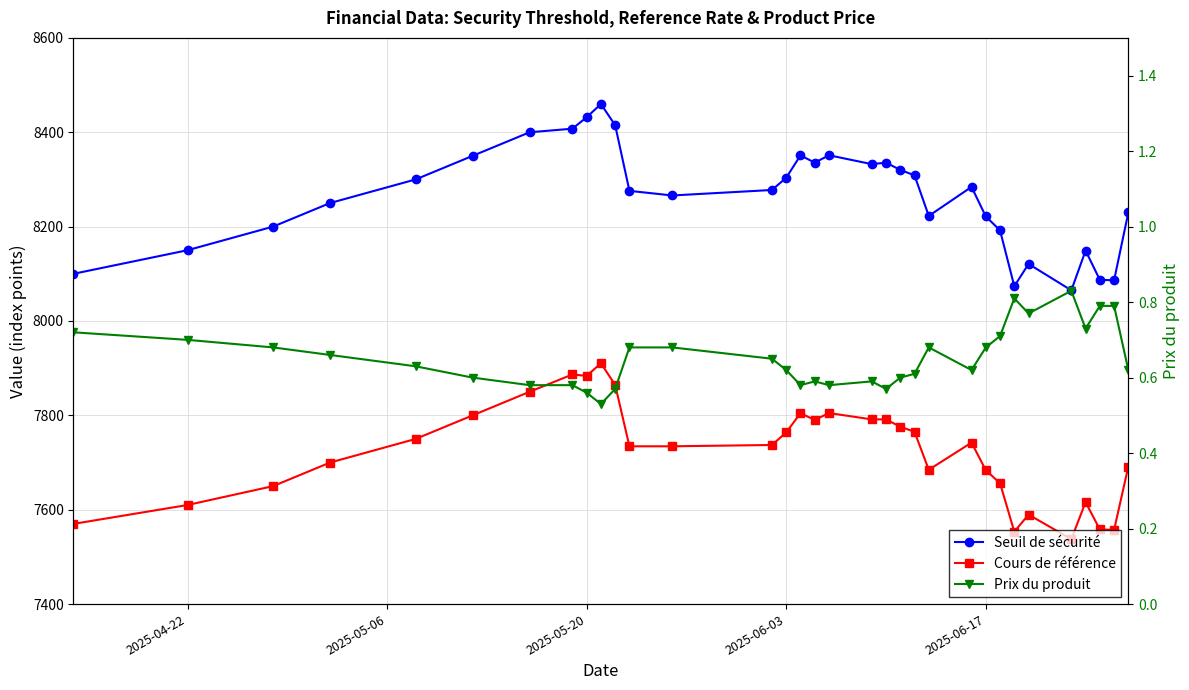

What is the difference between the highest and lowest values at 2025-06-17?

8220.9